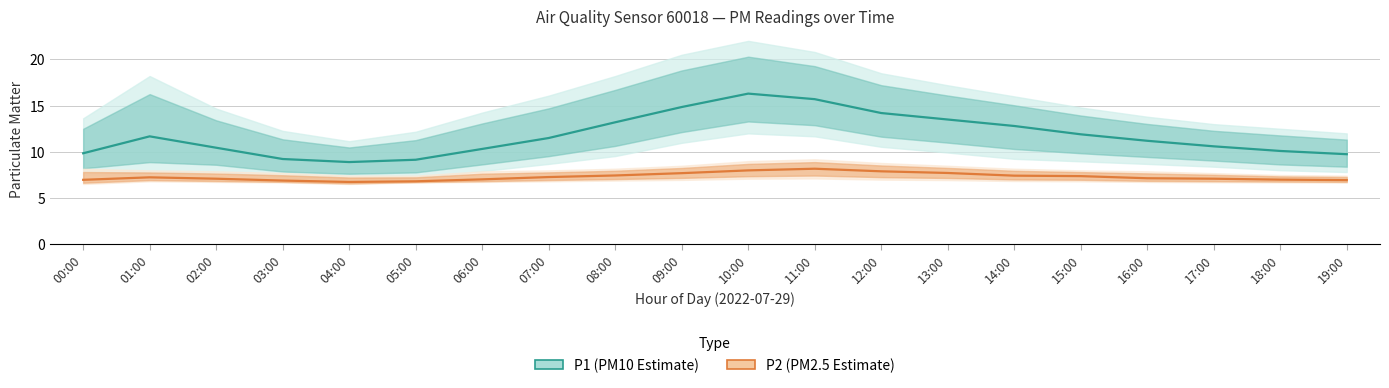

Rank the series at 03:00 from highest to lowest value.

P1 (PM10 Estimate), P2 (PM2.5 Estimate)